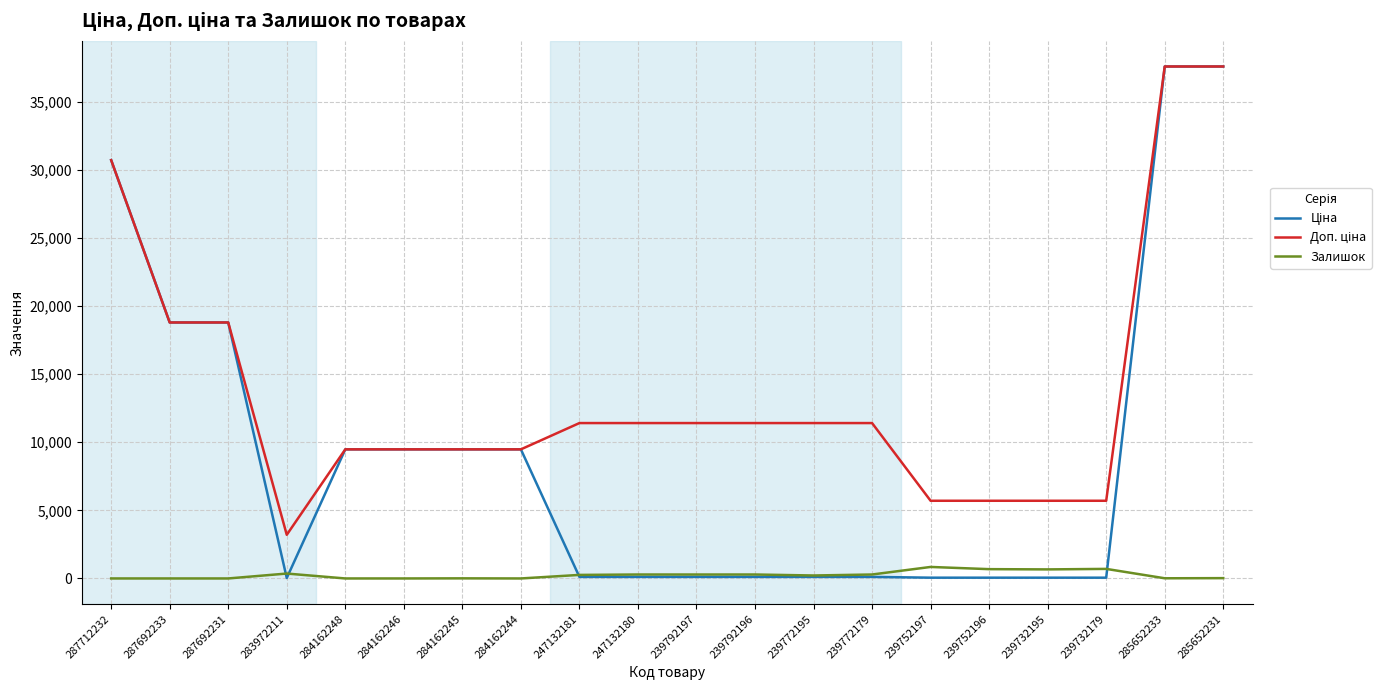

Does the chart have visible grid lines?

Yes